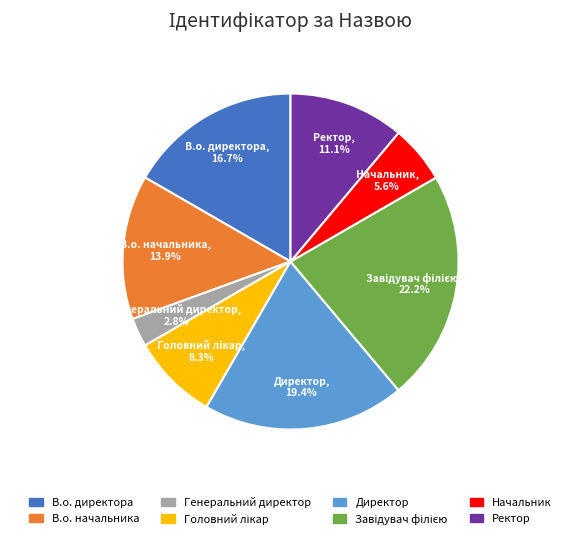

What is the smallest slice in the pie chart?

Генеральний директор